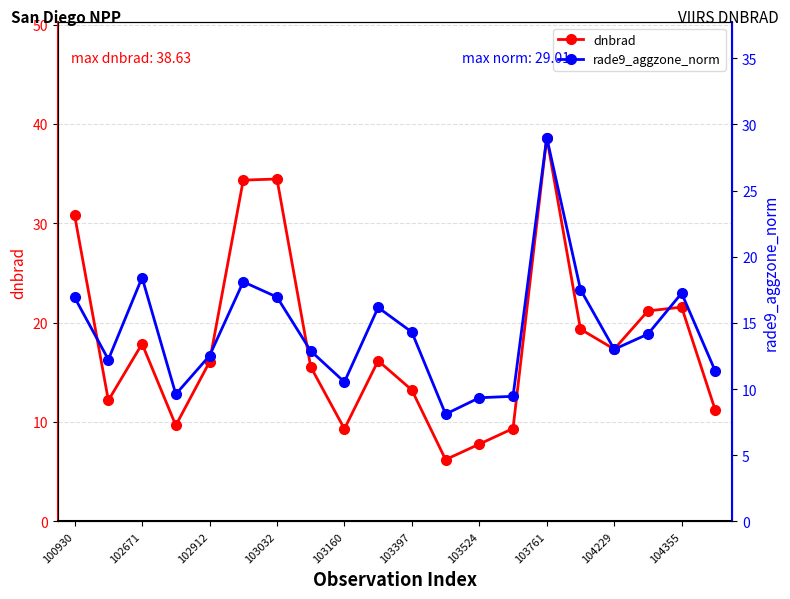

What is the label of the 14th point from the left?

13